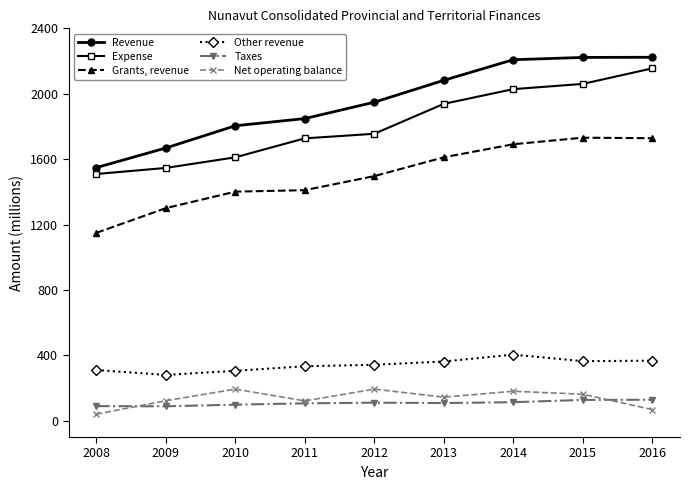

What is the difference between the second highest and minimum values in the Expense series?

551